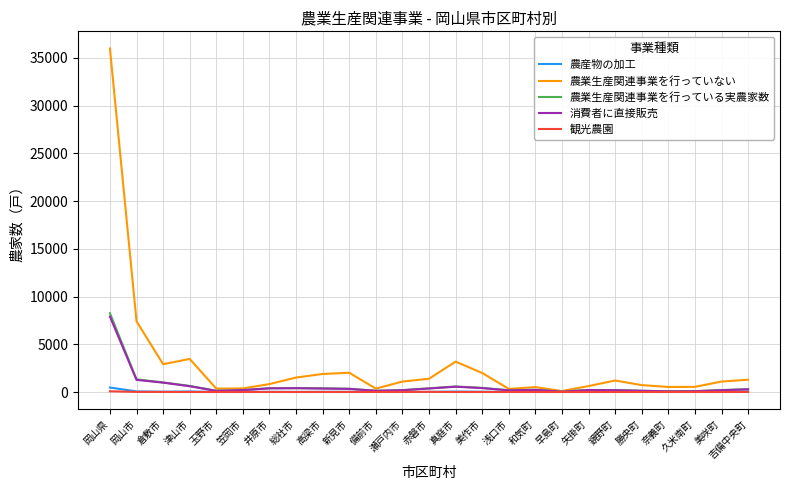

Which series has the largest total across all categories?

農業生産関連事業を行っていない